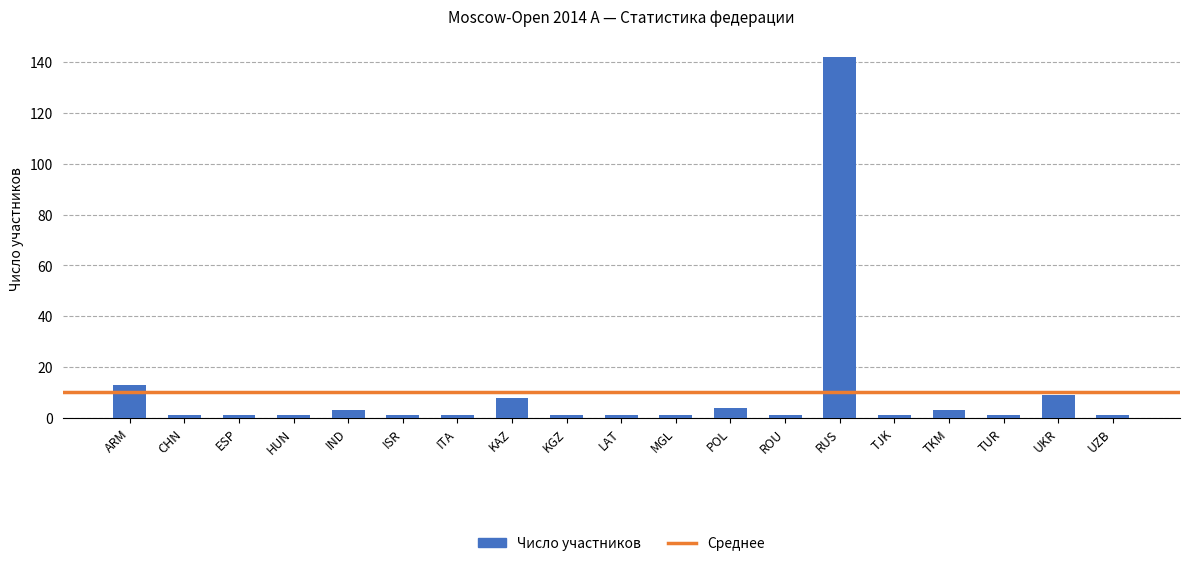

Which category has the highest value across all series?

RUS